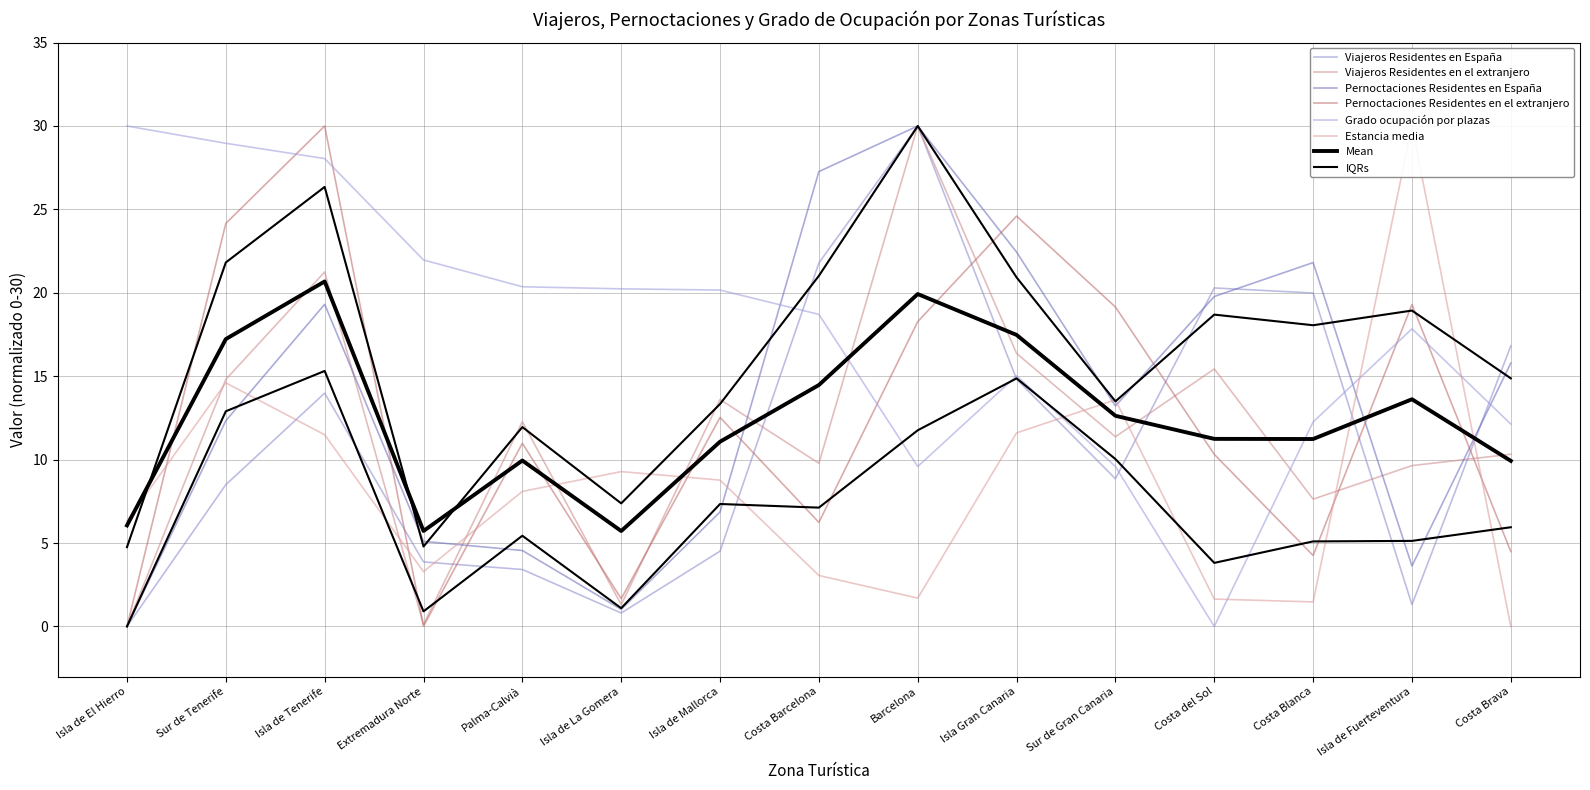

Where do Pernoctaciones Residentes en el extranjero and Estancia media first cross each other?

Isla de El Hierro and Sur de Tenerife